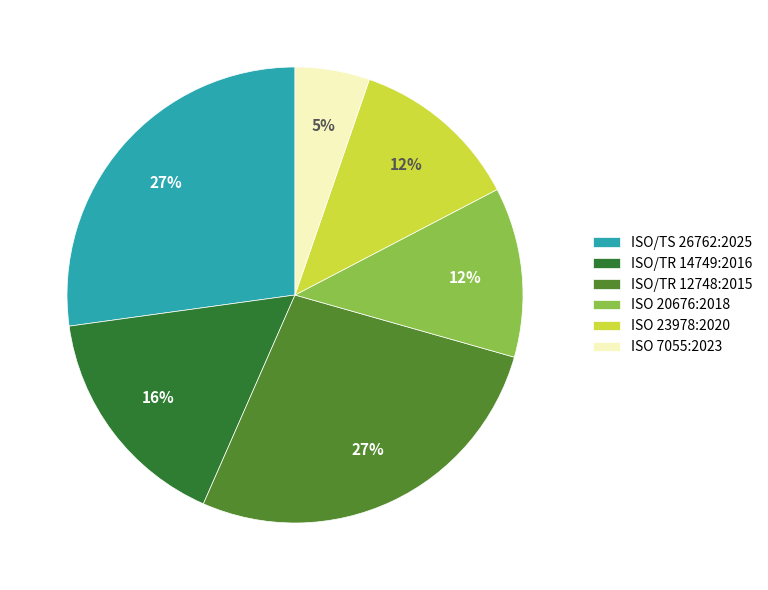

What is the ratio of the value at ISO/TR 14749:2016 to the value at ISO/TS 26762:2025?

0.6